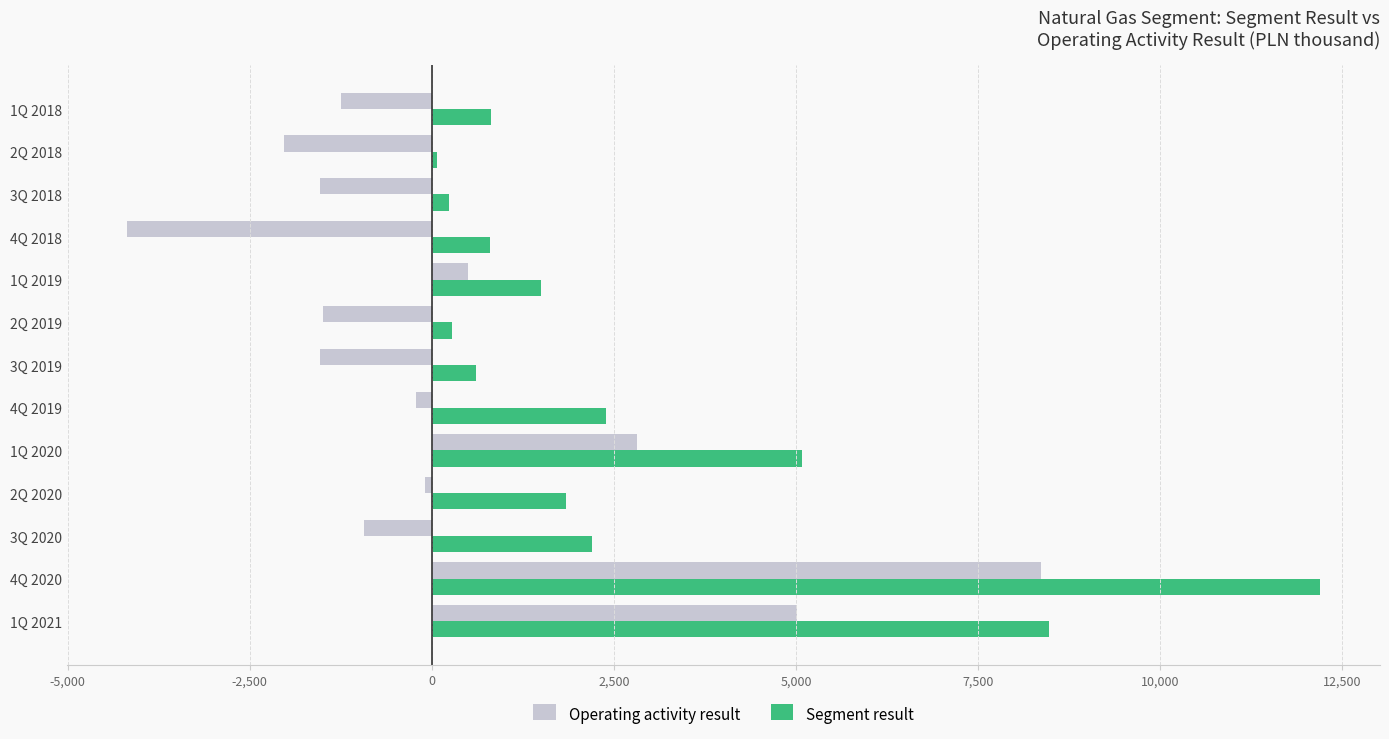

Count the number of categories in the chart.

13